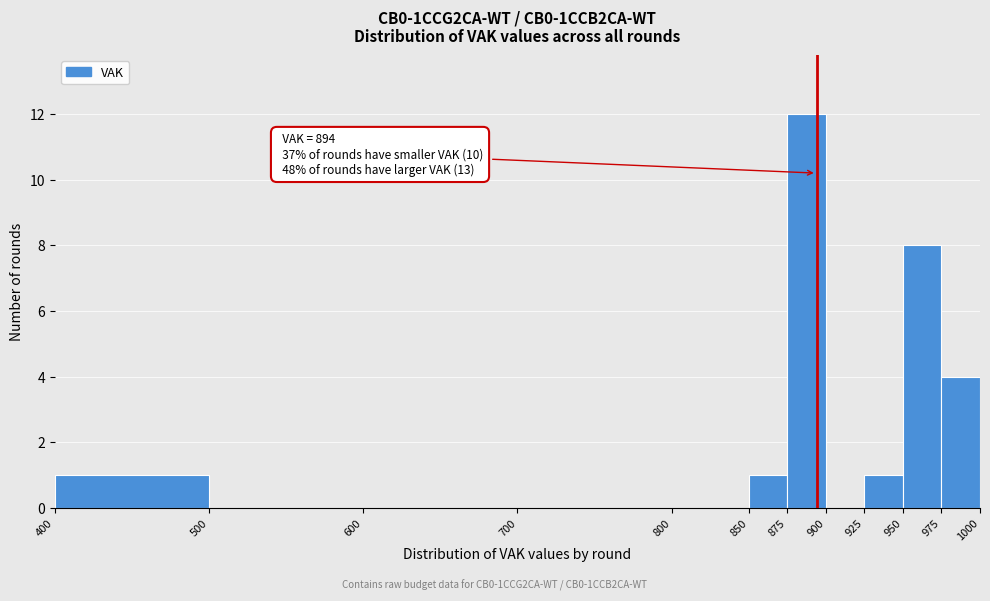

Which range on the x-axis has the tallest bar?

875 to 900